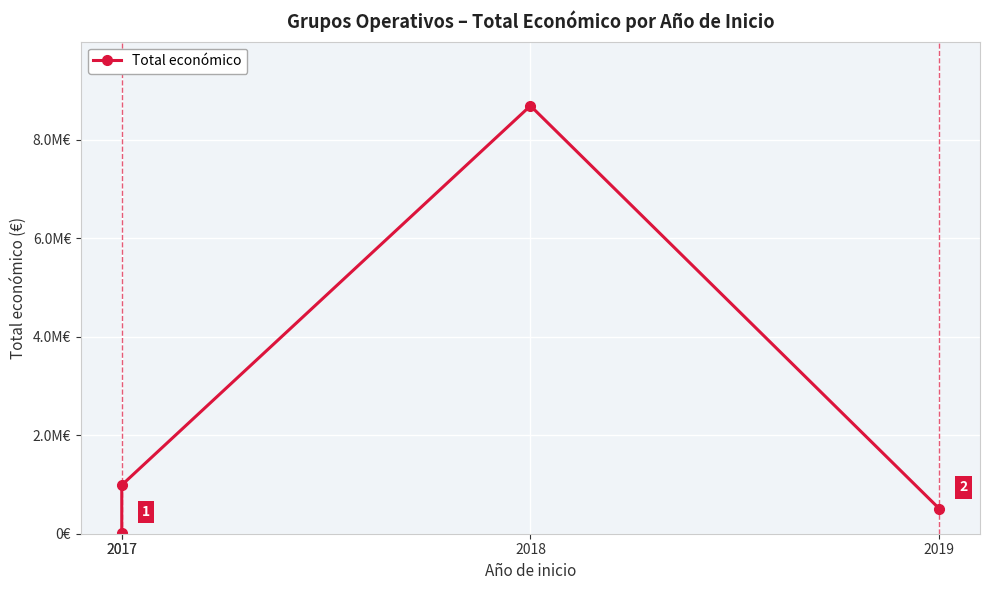

List the labels in order of value, largest first.

2018, 2017, 2019, 2017